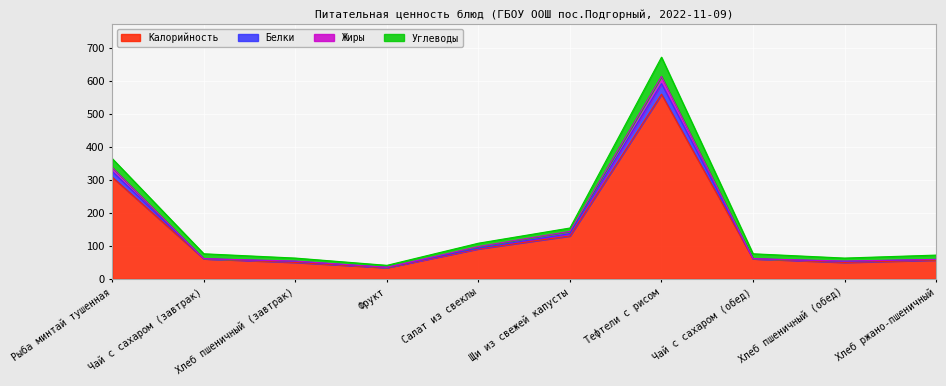

Where is the first local minimum for Жиры?

Фрукт